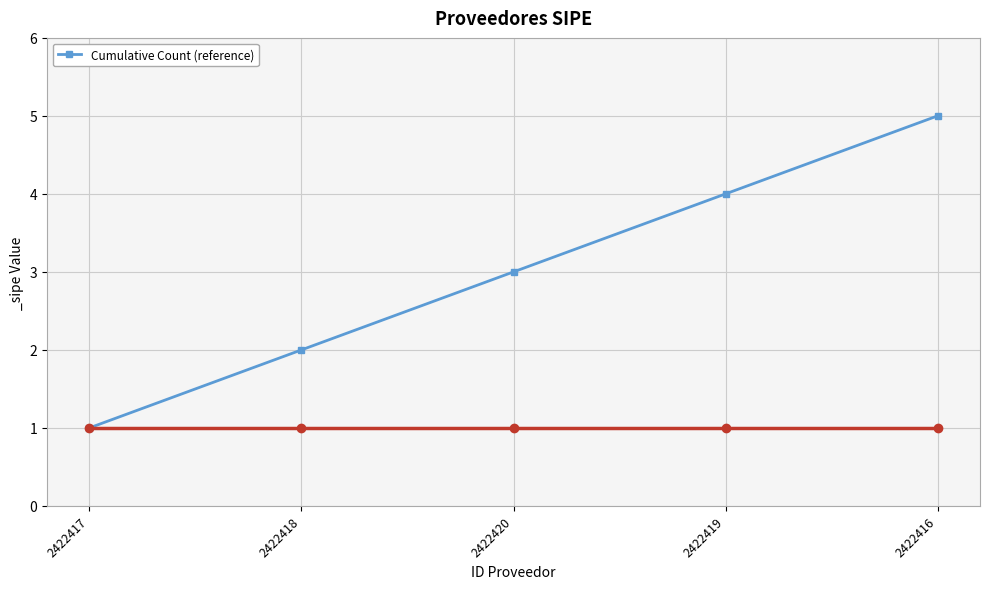

What is the value of the 3rd point from the left?

3